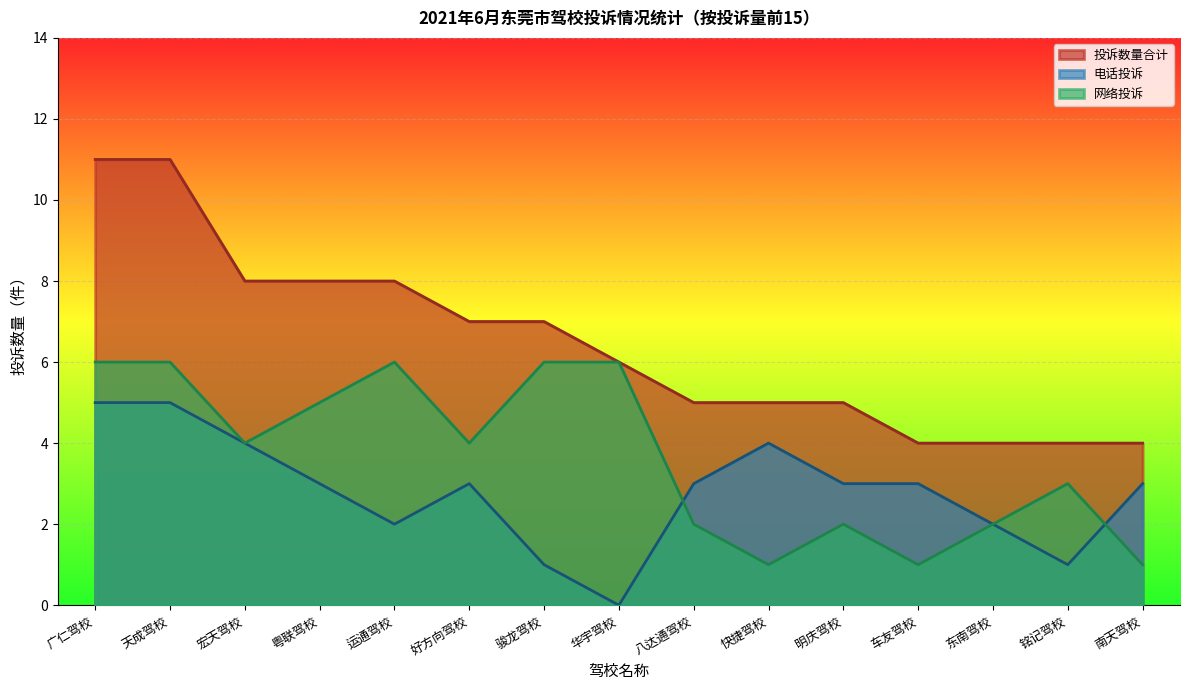

Which has a higher value, 骏龙驾校 or 车友驾校?

骏龙驾校